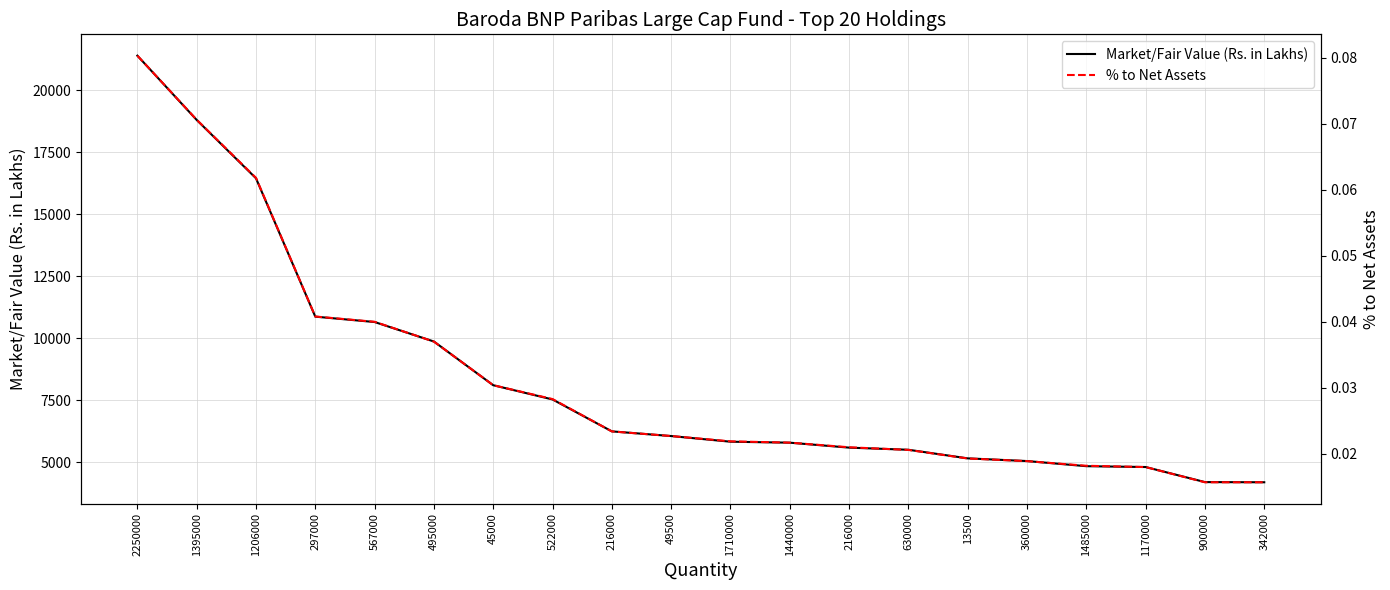

Does the chart have visible grid lines?

Yes